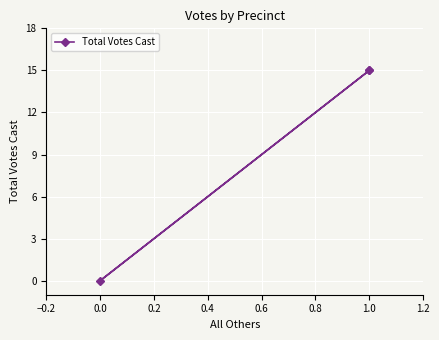

The chart shows a value of -6 at 0.0. True or false?

False